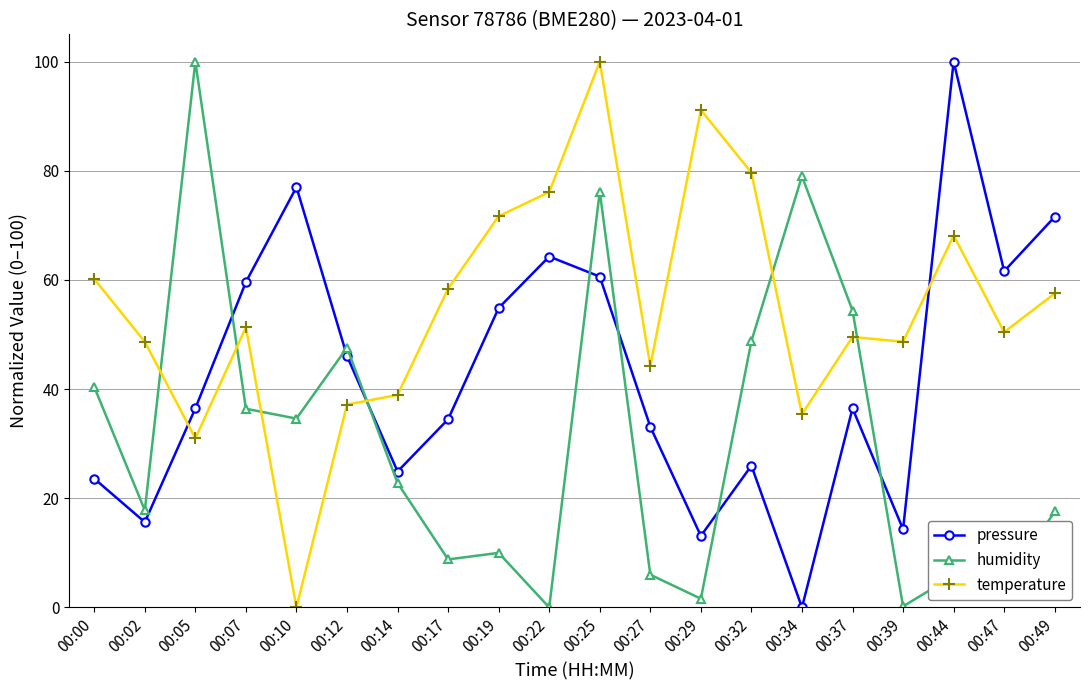

True or false: pressure has a value of 25.0 at 00:02.

False